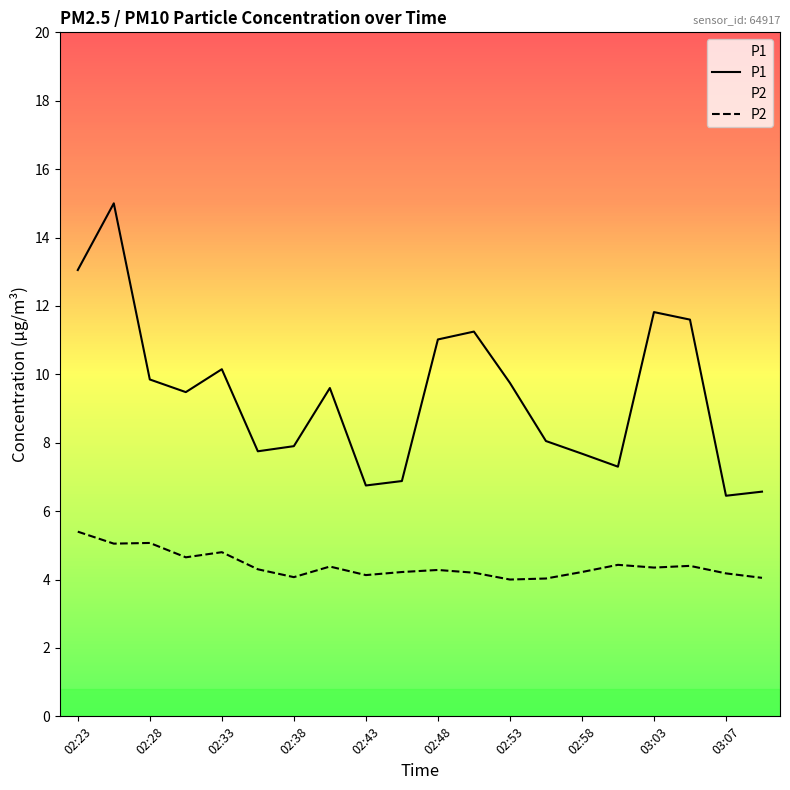

Which series has the largest range (max minus min)?

P1